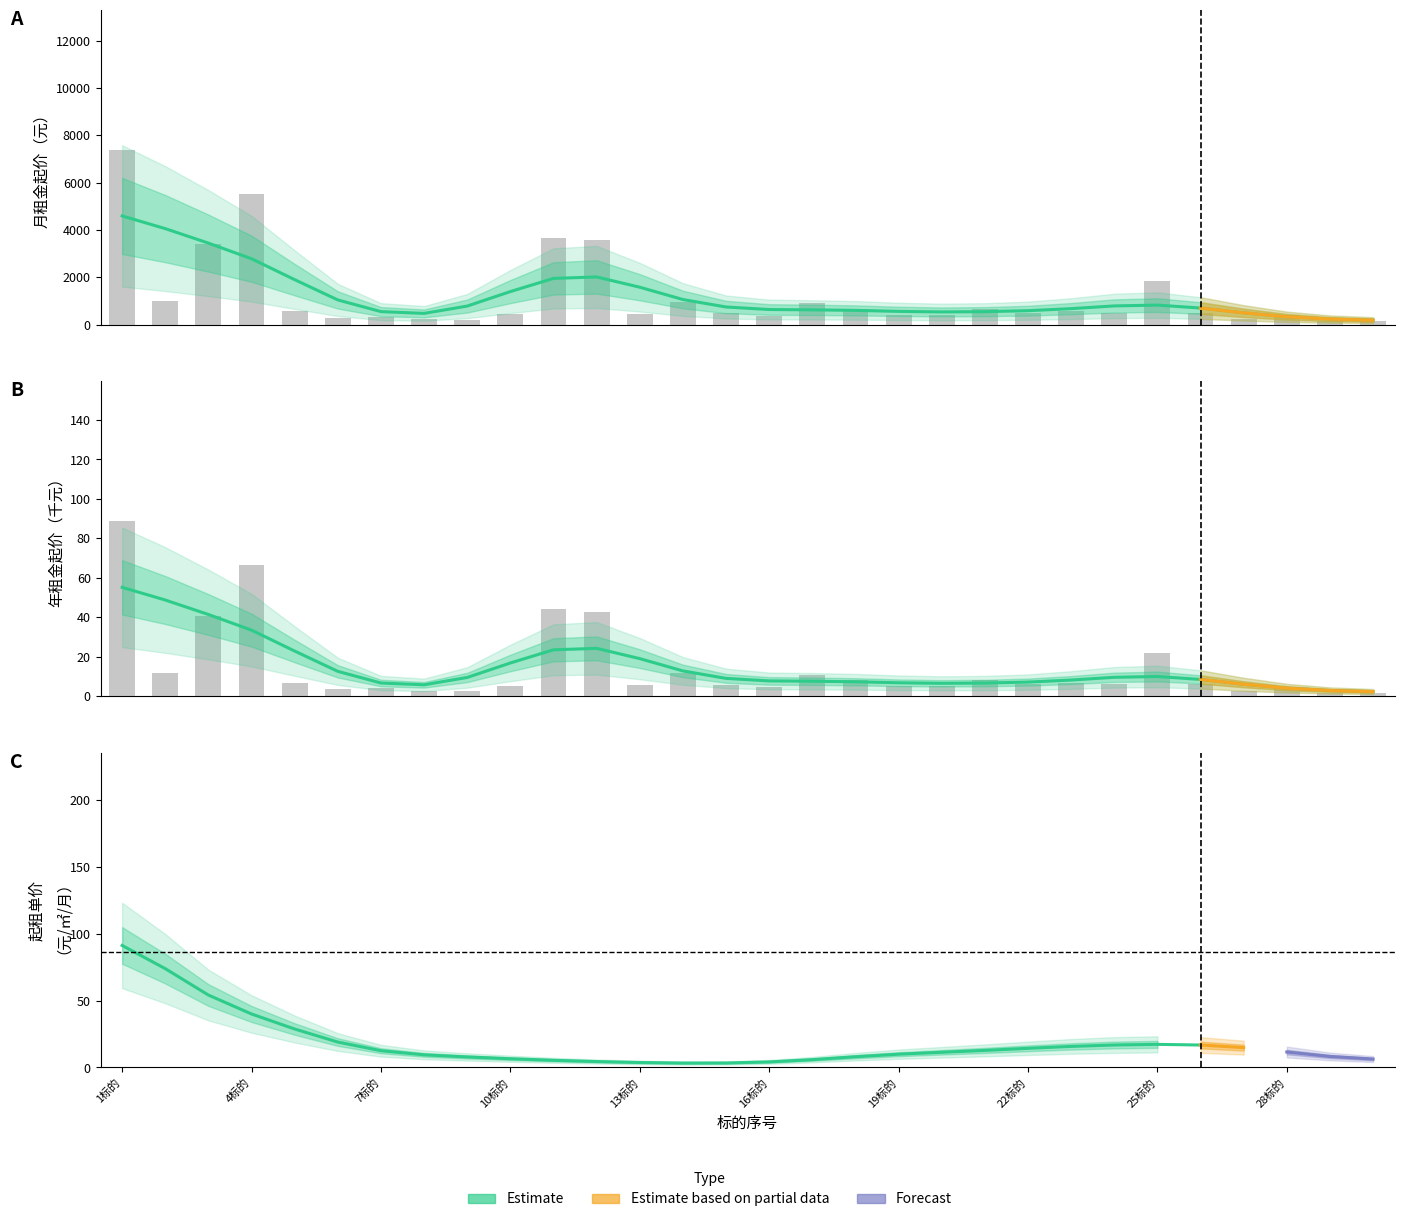

What is the value of the 月租金起价（元） bar at the 1st from the left?

7390.0